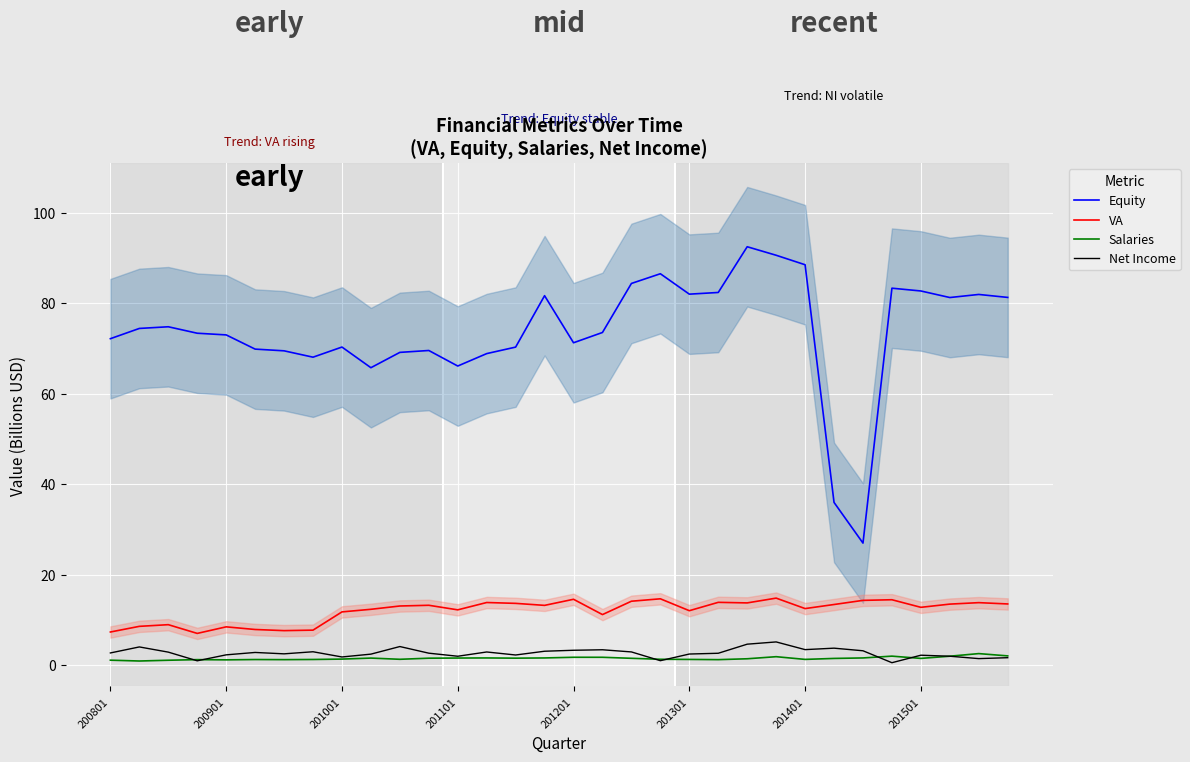

The value of Equity at 23 is 90.6. True or false?

True